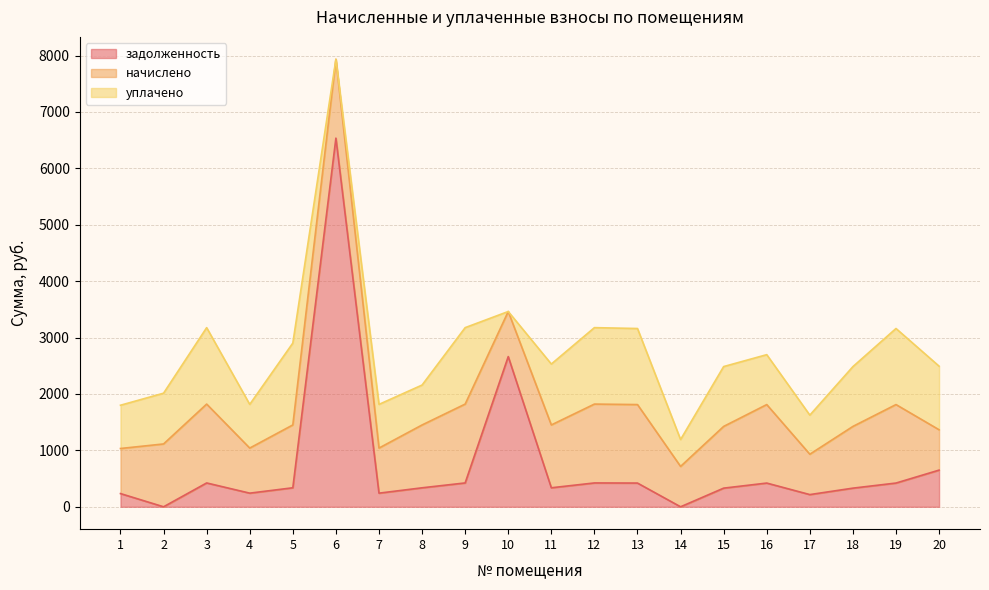

Where does the уплачено series first go above 1060?

3